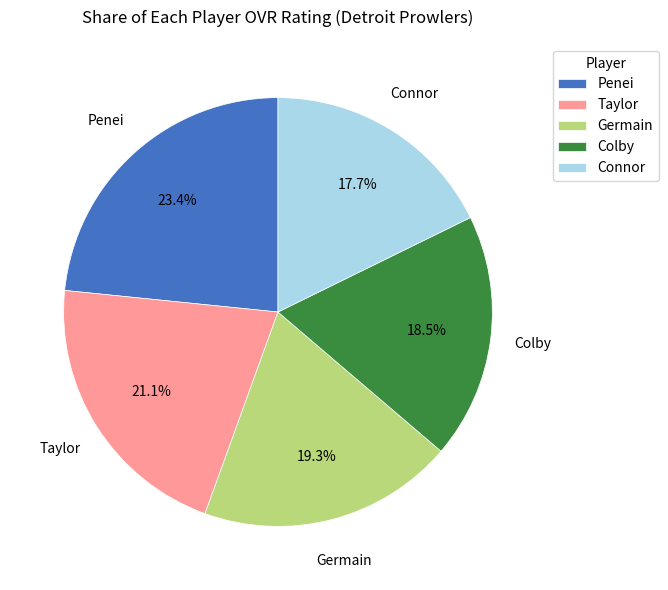

To the nearest percent, what is the average slice percentage?

20%